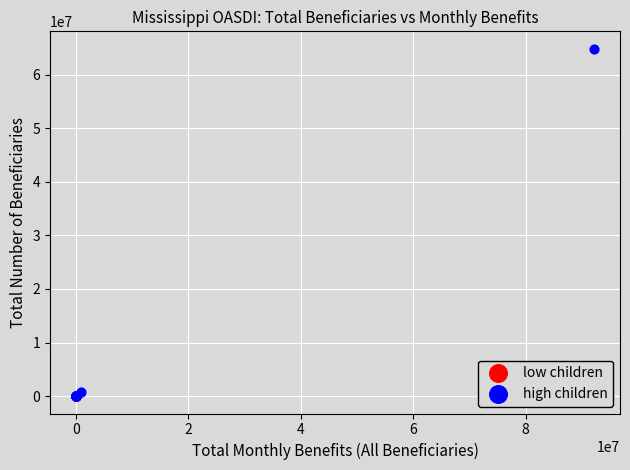

Which series has the widest spread of Y values?

high children